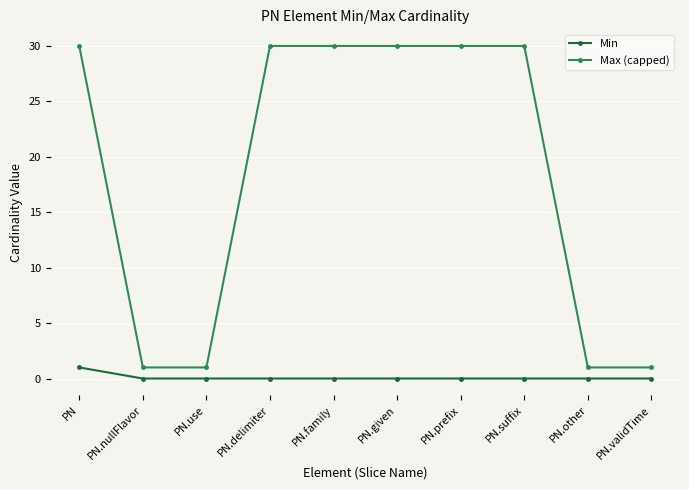

What is the total value across all series at PN.other?

1